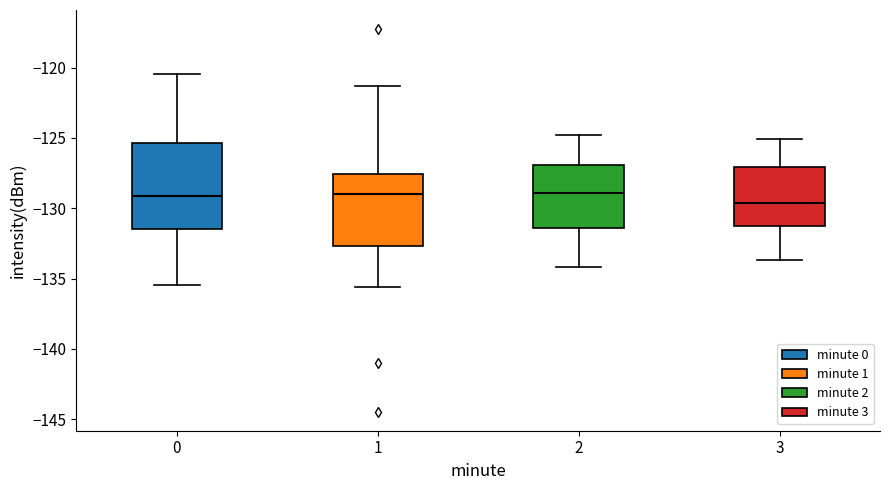

Which box is the tallest, from its lower edge to its upper edge?

0